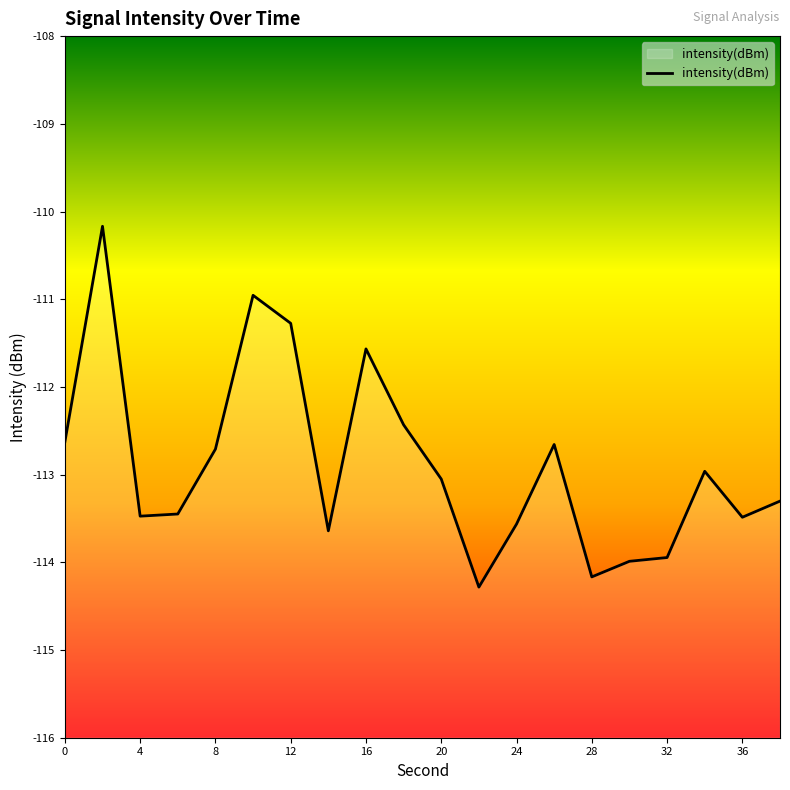

The value at 16 is -47.5. True or false?

False